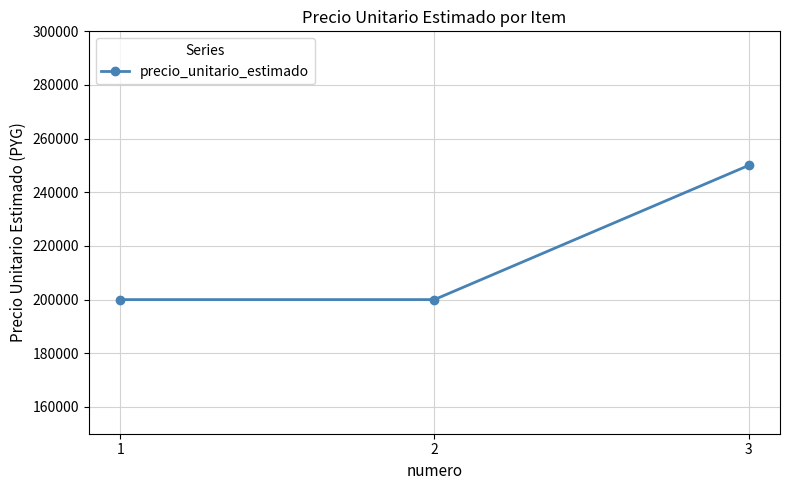

What is the greatest value displayed?

250000